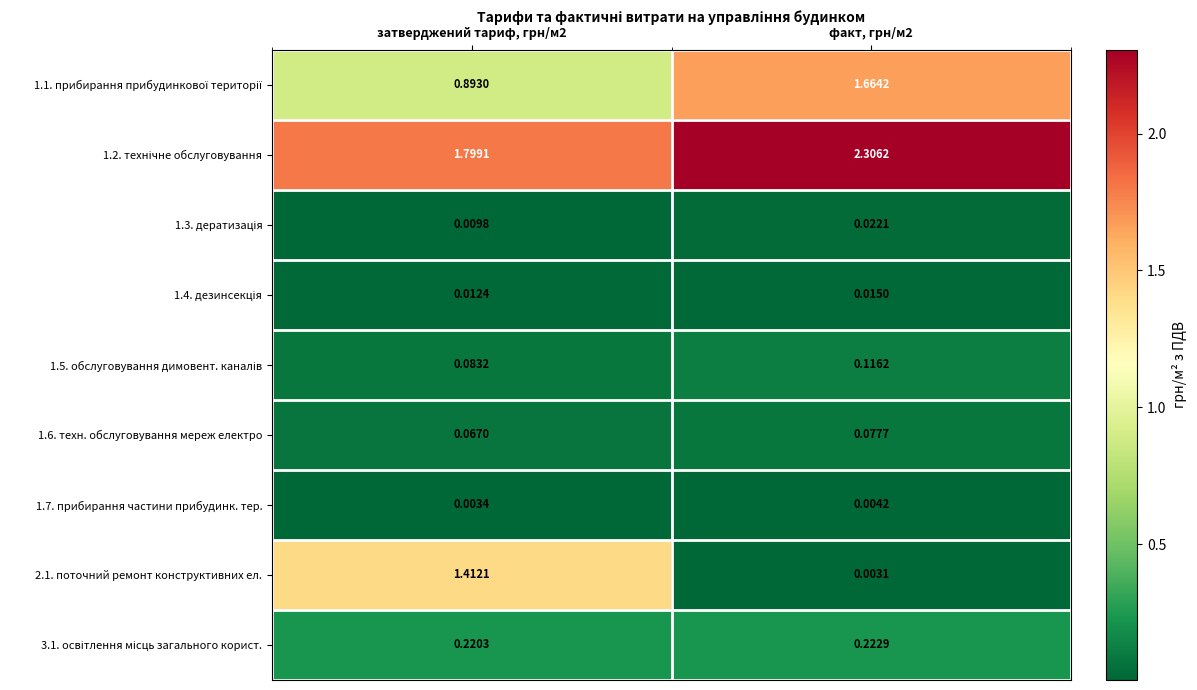

At факт, грн/м2, list the series in order from largest to smallest.

1.2. технічне обслуговування, 1.1. прибирання прибудинкової території, 3.1. освітлення місць загального корист., 1.5. обслуговування димовент. каналів, 1.6. техн. обслуговування мереж електро, 1.3. дератизація, 1.4. дезинсекція, 1.7. прибирання частини прибудинк. тер., 2.1. поточний ремонт конструктивних ел.